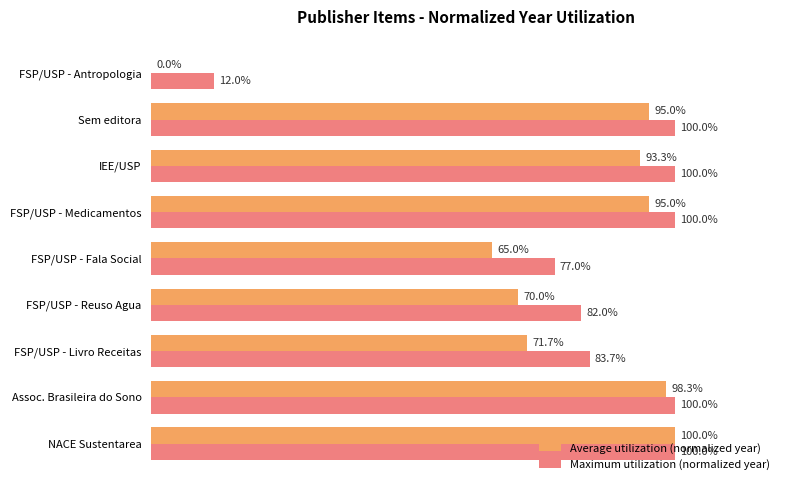

At which category is the sum across all series the highest?

NACE Sustentarea